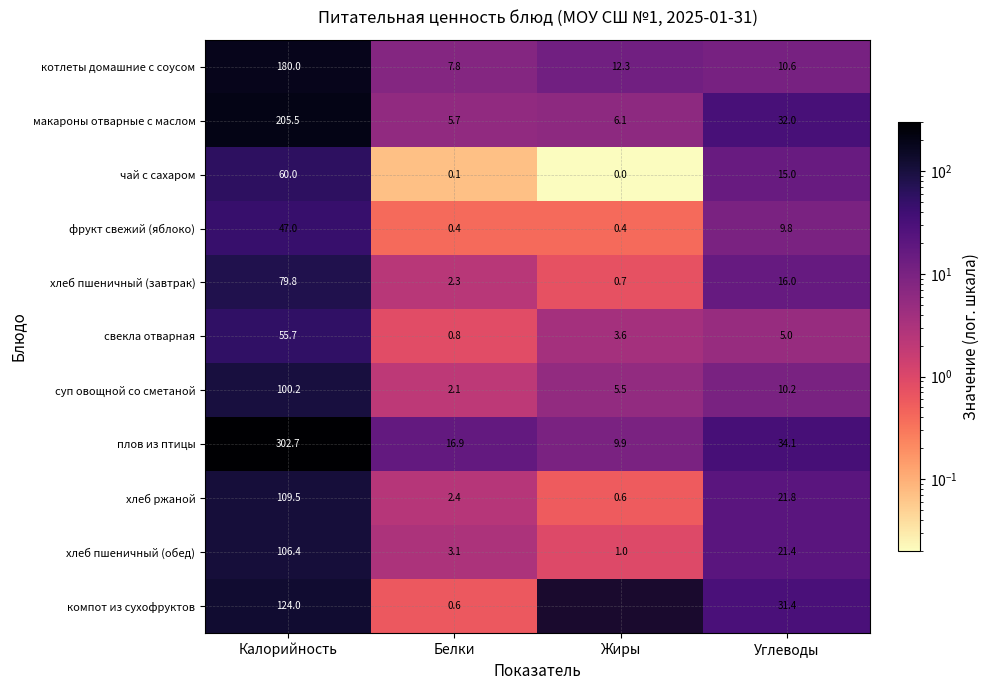

Is the value of фрукт свежий (яблоко) at Белки greater than the value of чай с сахаром at Калорийность?

No